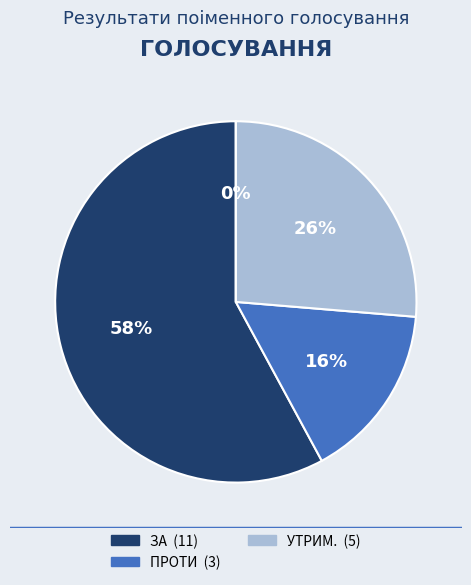

Is it true that НЕ ГОЛОСУВАВ is 0% of the pie?

True